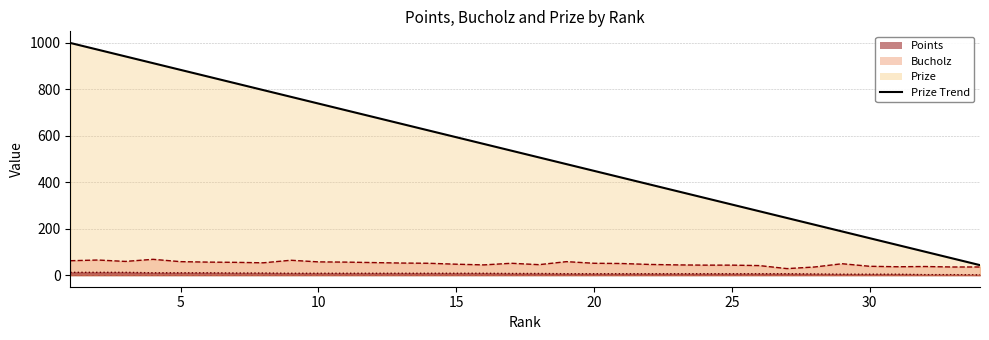

Reading right to left, transcribe all the data shown in this chart.

Prize: 43	72	101	130	159	188	217	246	275	304	333	362	391	420	449	478	507	536	565	594	623	652	681	710	739	768	797	826	855	884	913	942	971	1000
Bucholz: 35	35	37	36	38	49	35	28	41	43	43	44	46	50	51	58	45	51	44	47	51	52	54	56	57	64	53	55	56	58	68	59	65	62
Points: 1	2	2	4	4	4	5	6	6	6	6	6	6	6	6	6	7	7	8	8	8	8	8	8	8	8	9	9	10	10	10	12	12	12